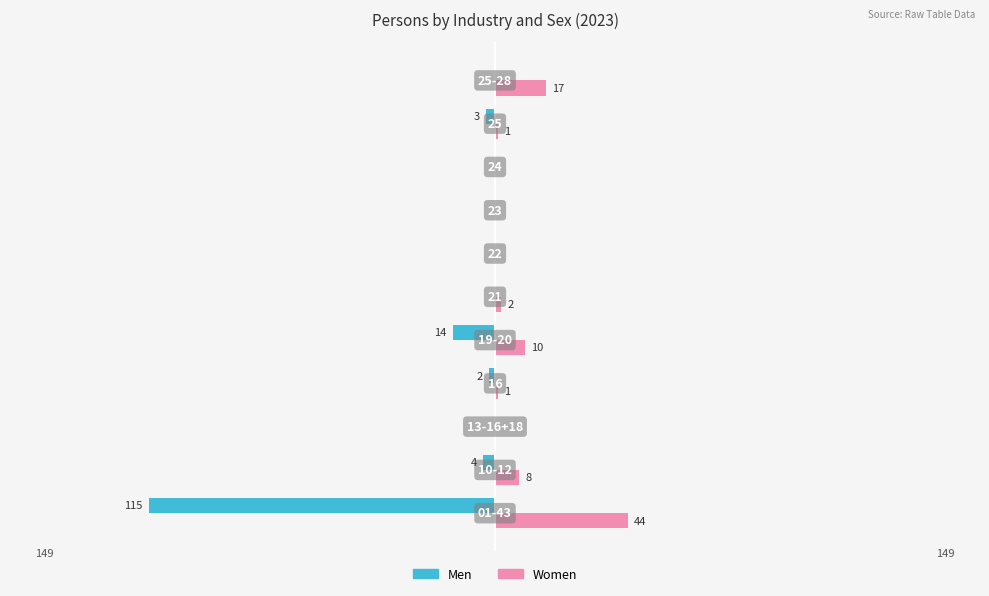

Which series has the largest range (max minus min)?

Men